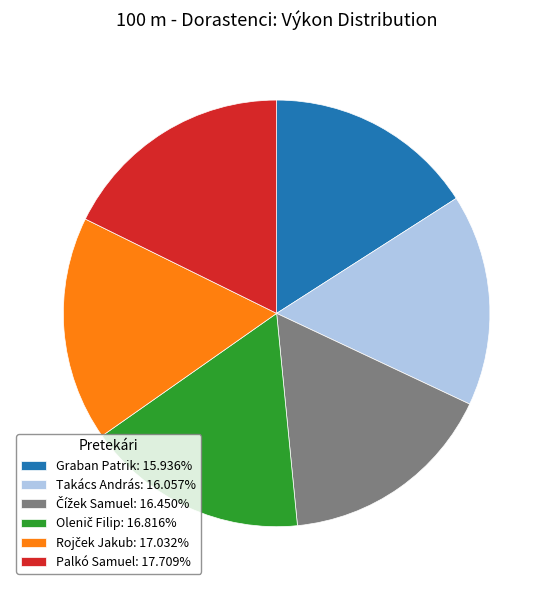

True or false: Graban Patrik accounts for 16% of the total.

True